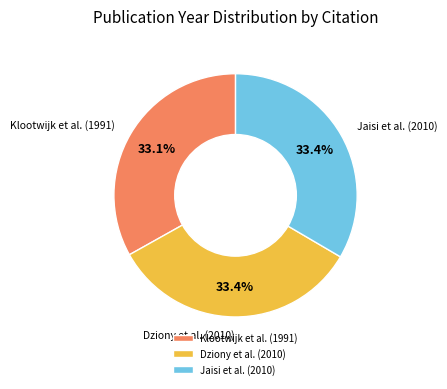

What is the ratio of the value at Klootwijk et al. (1991) to the value at Jaisi et al. (2010)?

1.0